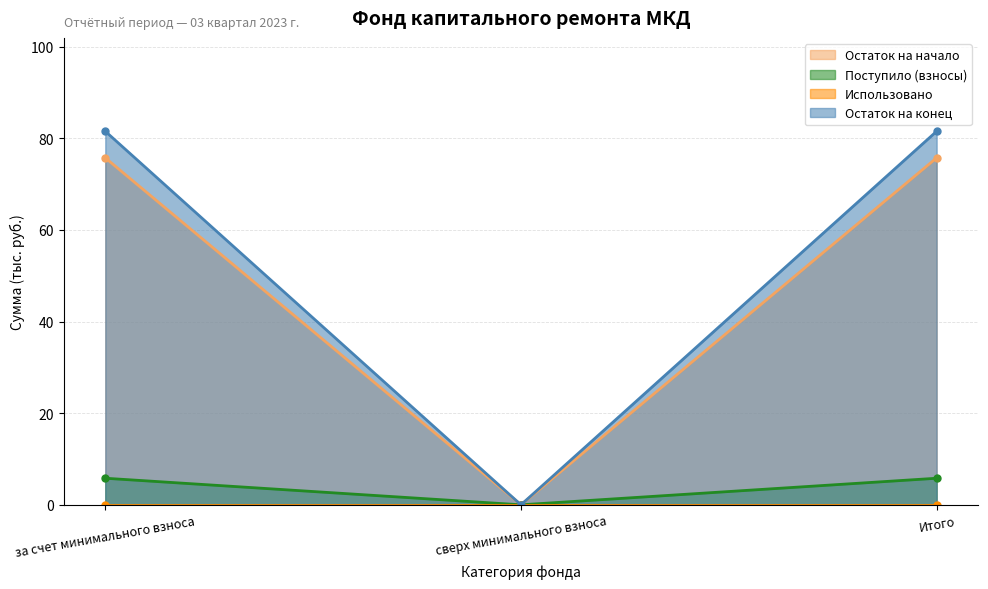

What is the approximate value of Остаток на конец at Итого?

81.5